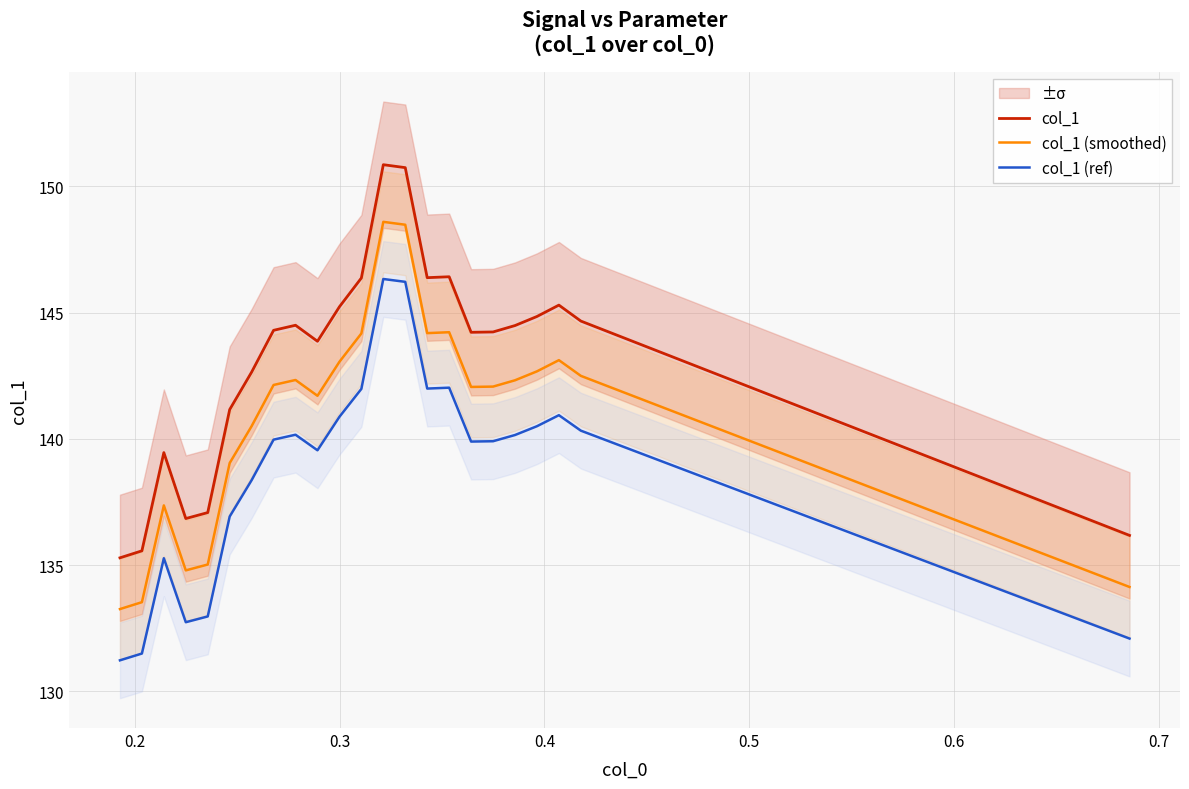

What is the minimum value for col_1?

135.3